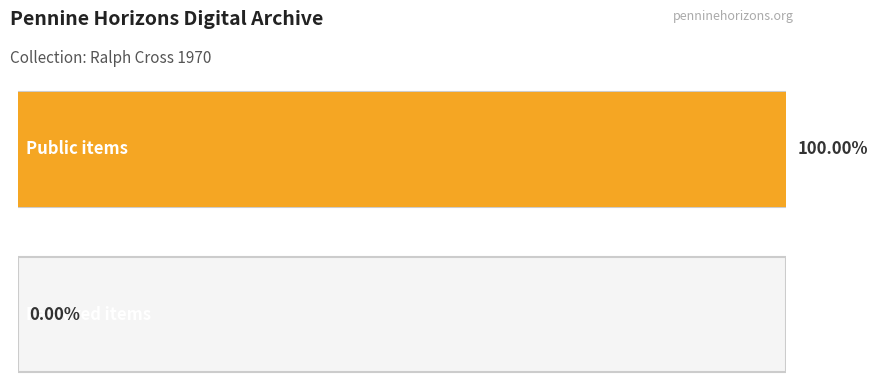

What is the approximate value of public at 40290?

1